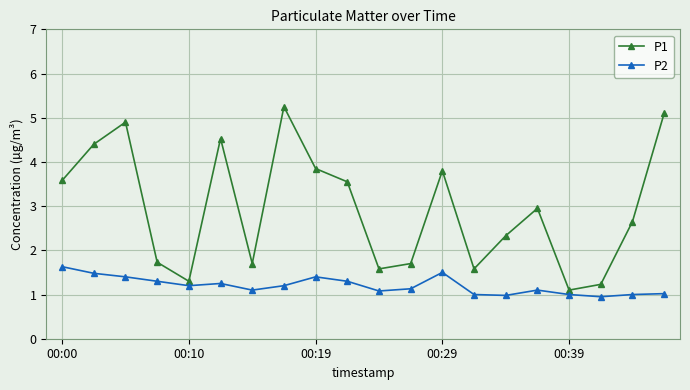

Which series has the largest total across all categories?

P1